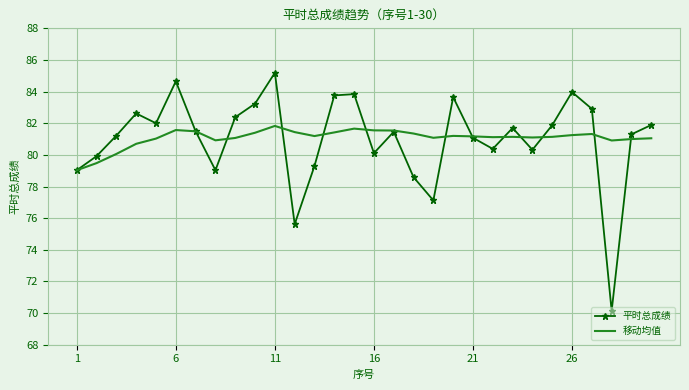

What is the minimum value for 移动均值?

79.0